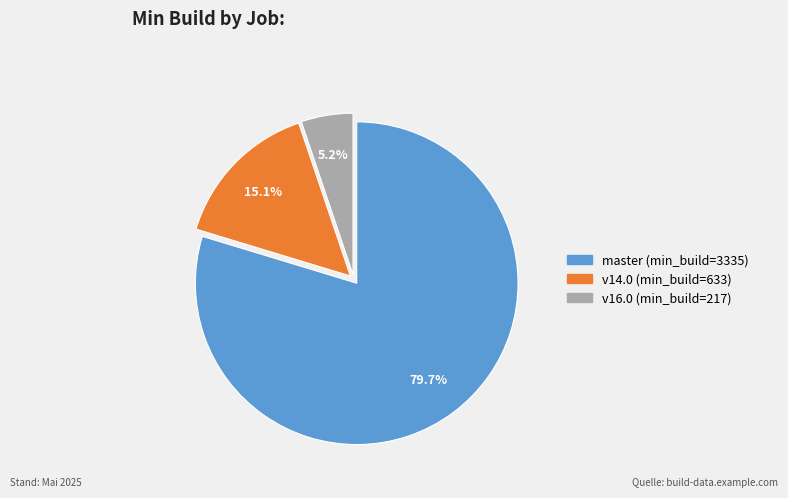

Is there a majority slice in this chart?

Yes